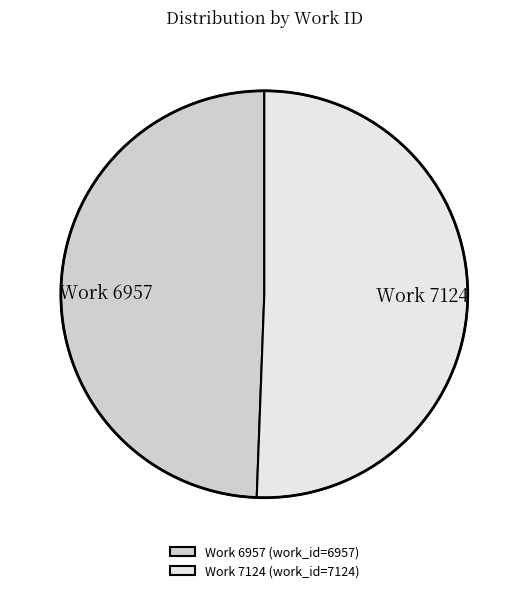

Rank the categories by value from highest to lowest.

Work 7124, Work 6957